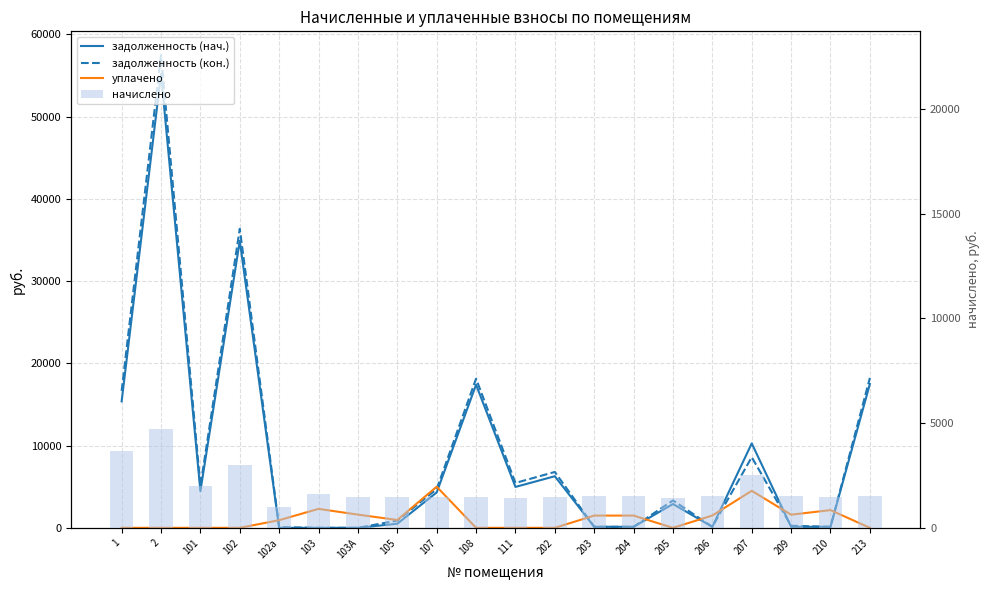

Which series has the largest range (max minus min)?

задолженность (кон.)